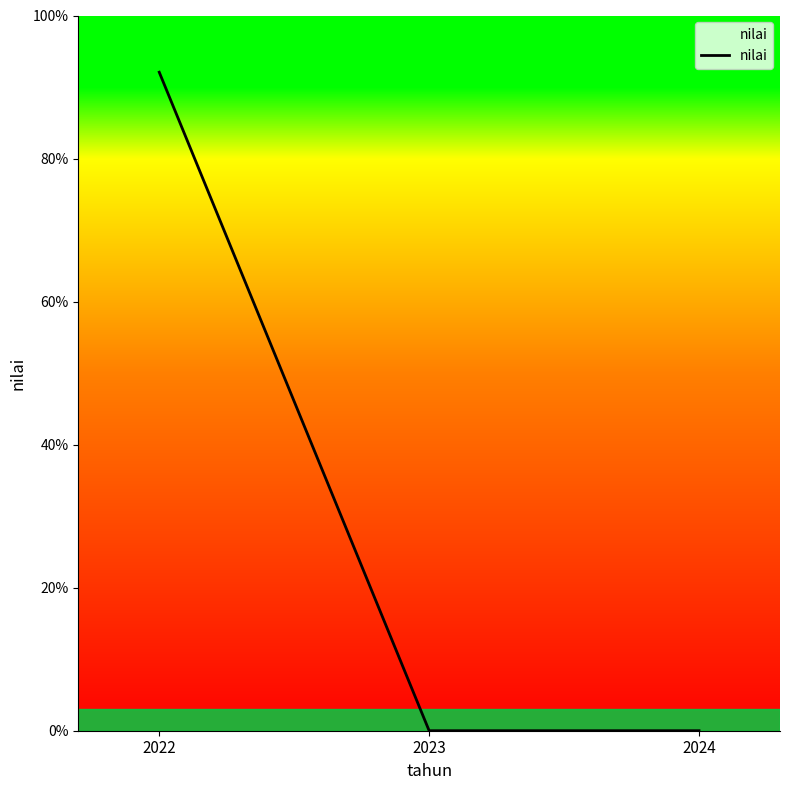

What is the average value?

30.7